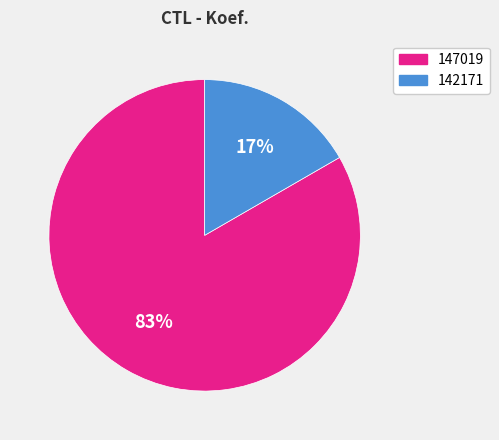

Approximately how many times larger is the value at 142171 compared to 147019?

0.2